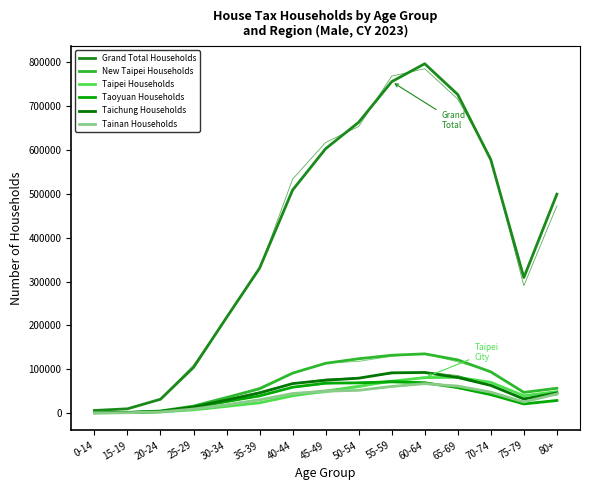

How many distinct data groups are displayed?

6